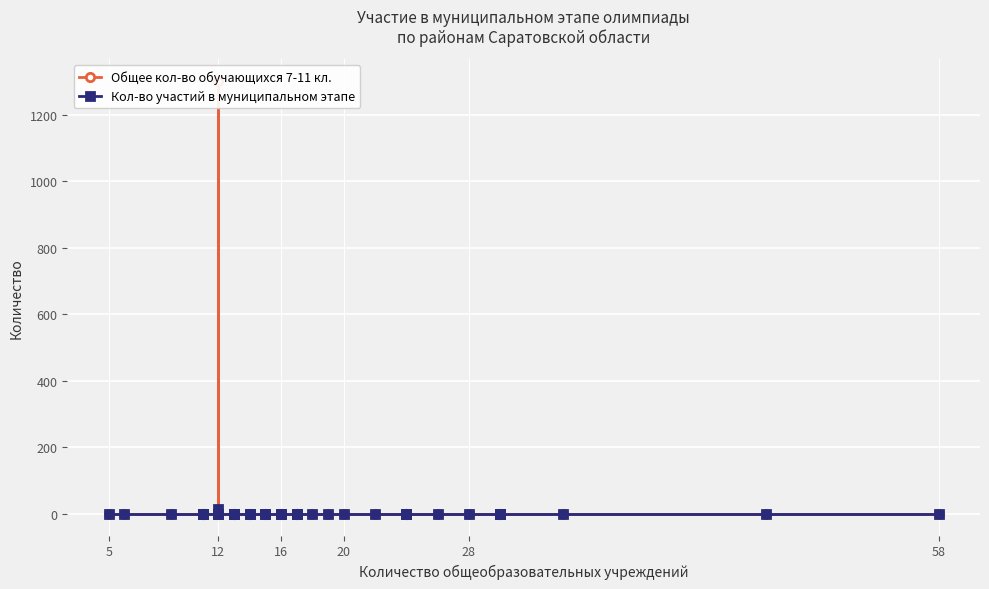

Reading left to right, what are all the values shown in this chart?

Общее кол-во обучающихся 7-11 кл.: 0	0	0	0	0	0	0	0	1303	0	0	0	0	0	0	0	0	0	0	0	0	0	0	0	0	0	0	0	0	0	0	0	0	0	0	0	0
Кол-во участий в муниципальном этапе: 0	0	0	0	0	0	0	0	16	0	0	0	0	0	0	0	0	0	0	0	0	0	0	0	0	0	0	0	0	0	0	0	0	0	0	0	0